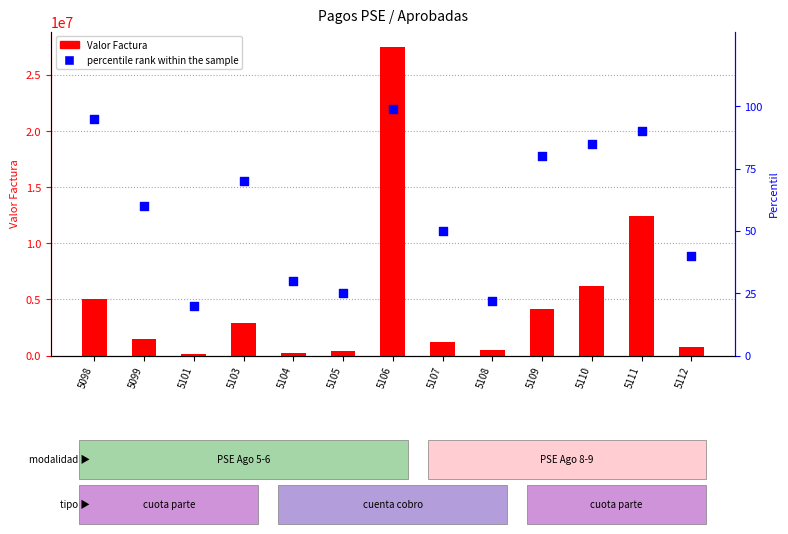

What is the total value across all series at 5108?

488433.3